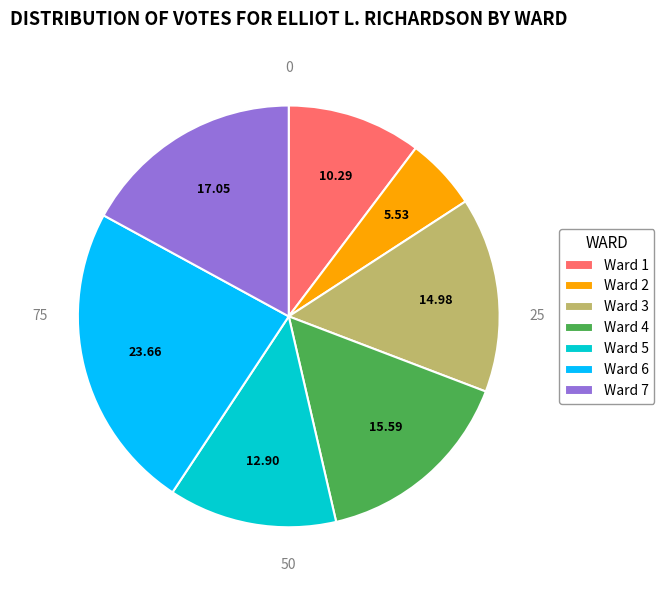

Combined, do Ward 1 and Ward 7 account for over 50%?

No